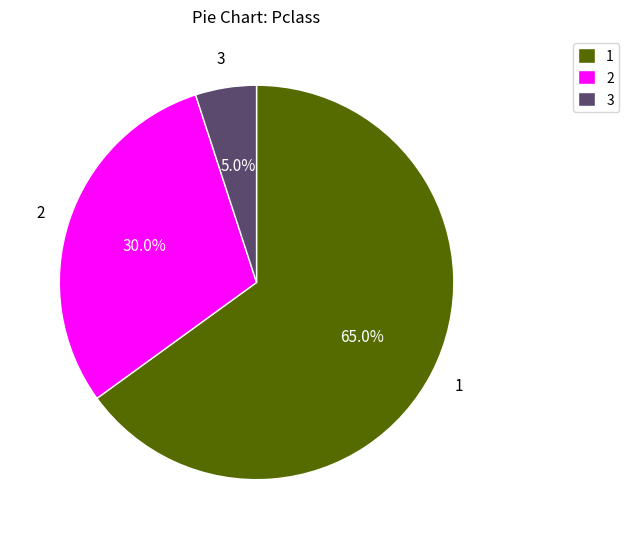

Which category has the biggest portion of the pie?

1